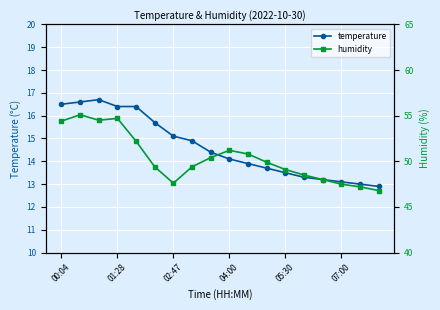

Which series changed the most between 04:00 and 13?

humidity